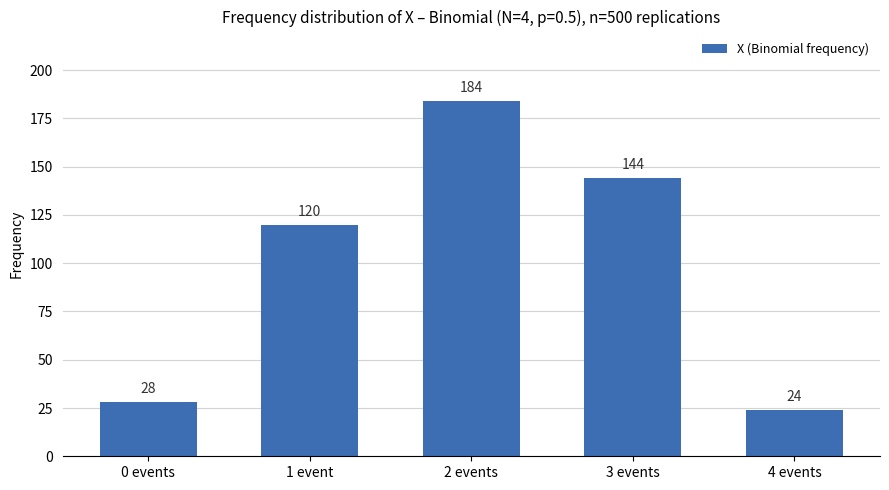

The value at 0 events is 14. True or false?

False